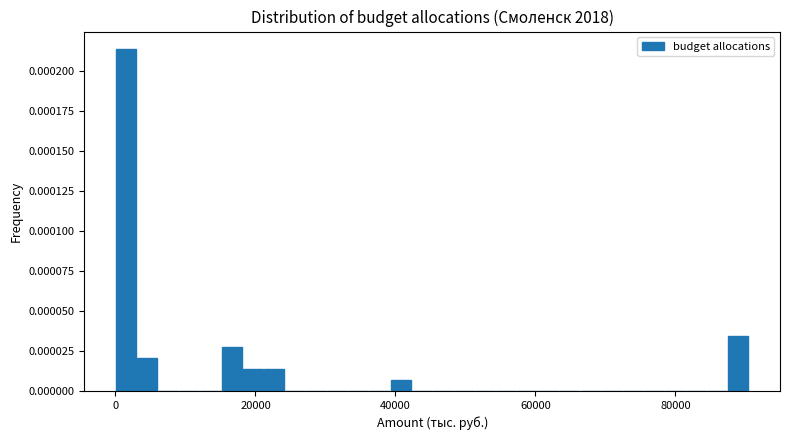

Read against the x-axis, roughly where is the centre of the tallest bar?

2000